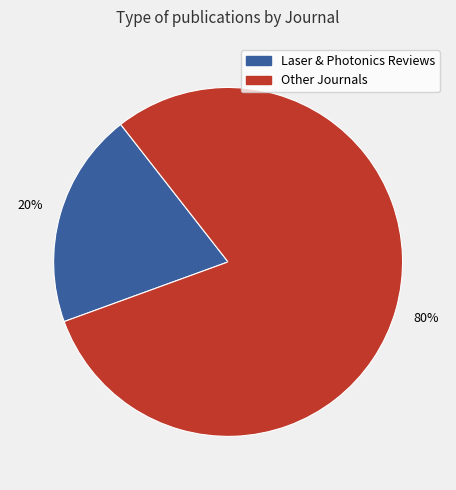

How many segments does this pie chart have?

2